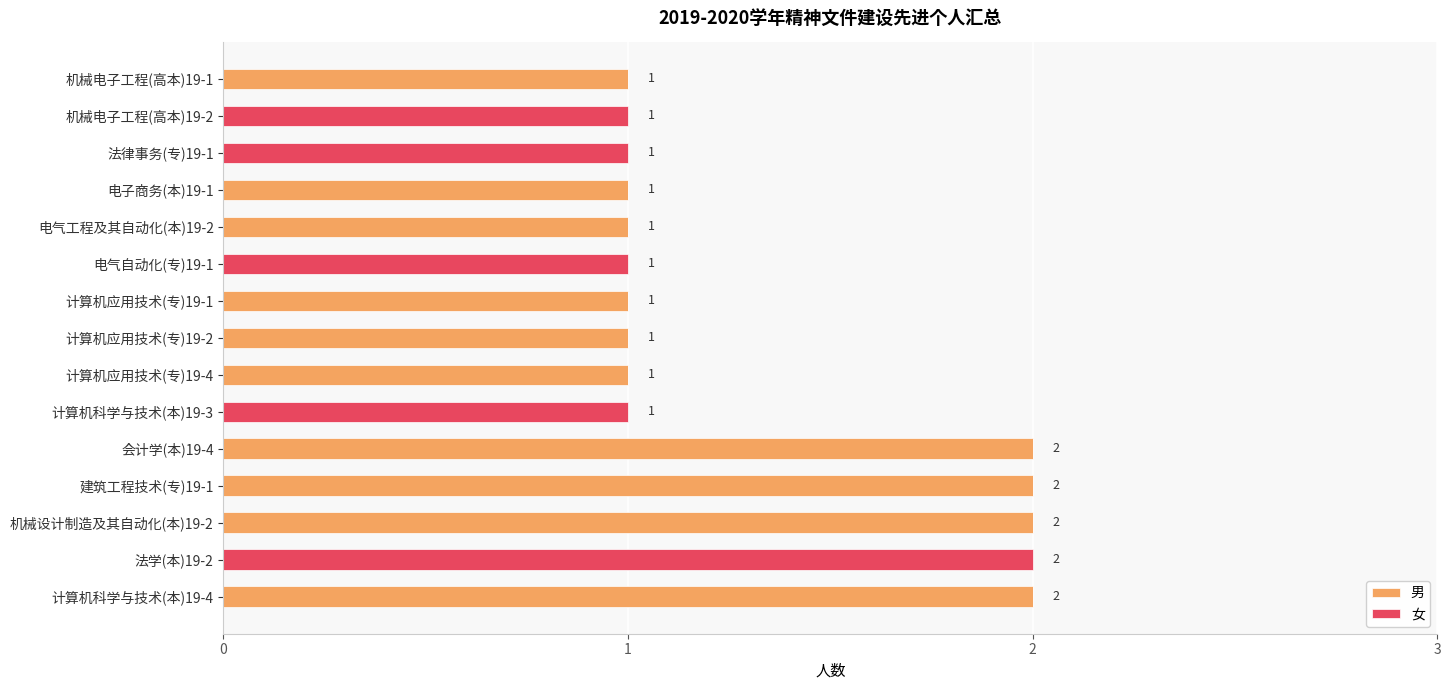

How many 男 values are between 0 and 2?

15